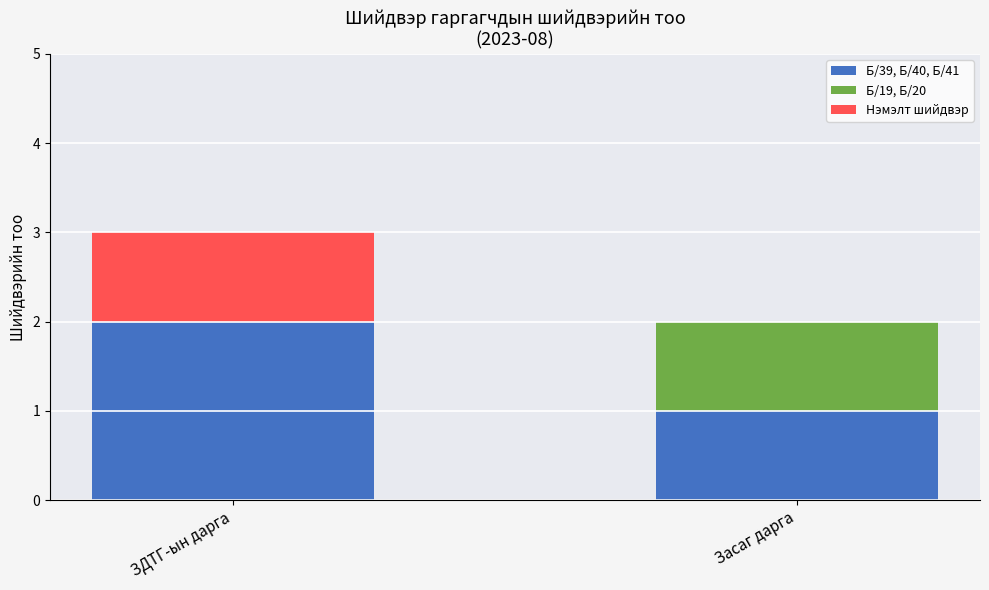

At which category is the sum across all series the highest?

ЗДТГ-ын дарга